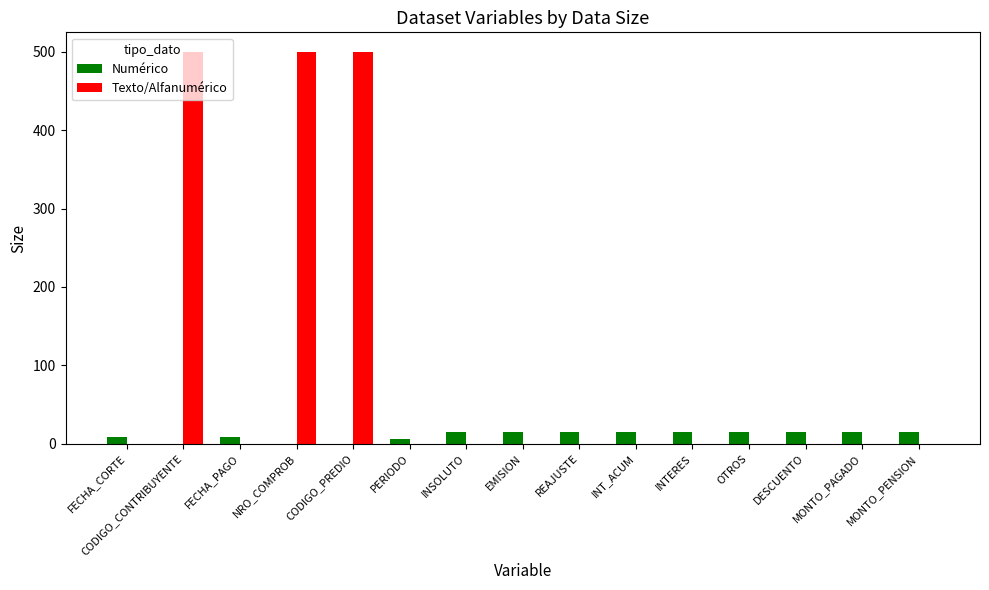

What is the greatest value displayed?

500